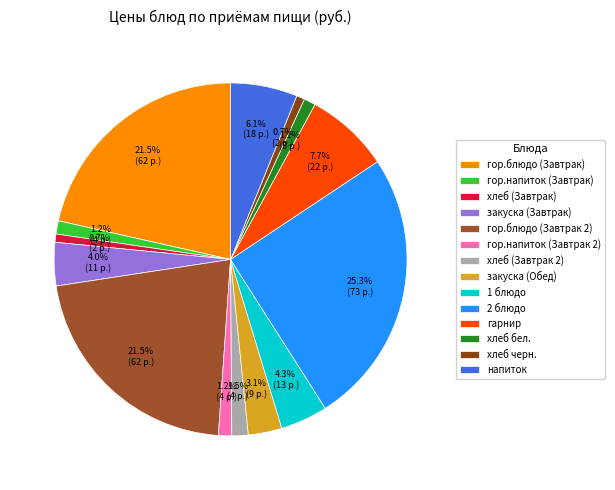

True or false: гарнир accounts for 8% of the total.

True